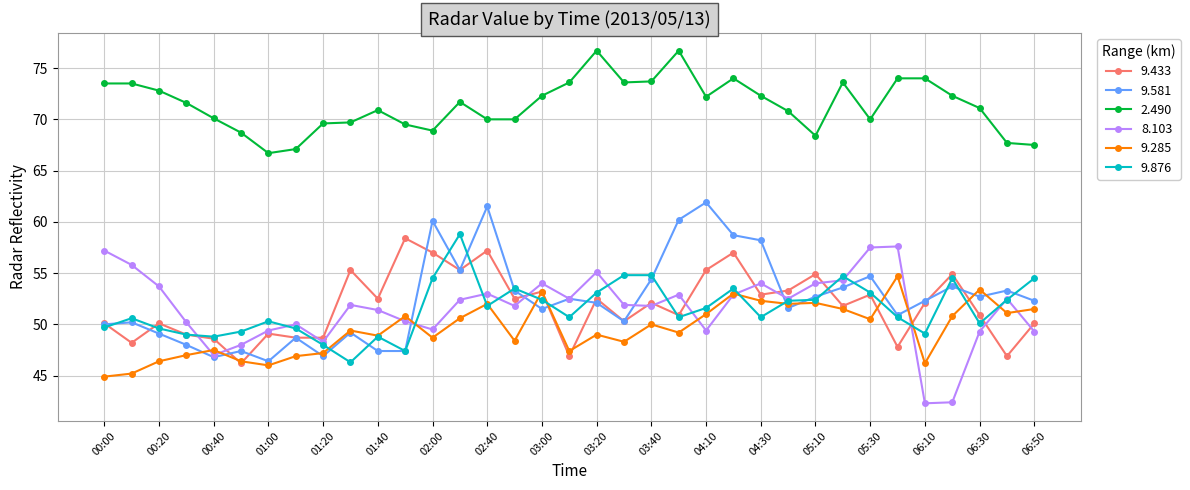

True or false: 9.581 and 2.490 intersect in this chart.

False